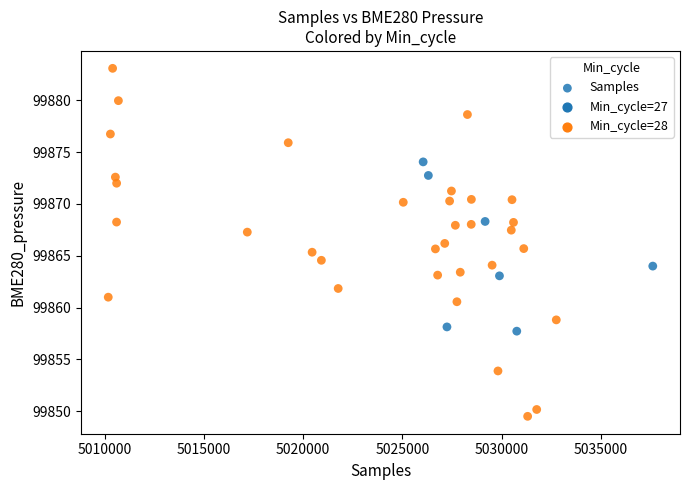

What is the range of X values (max minus min)?

27437.0